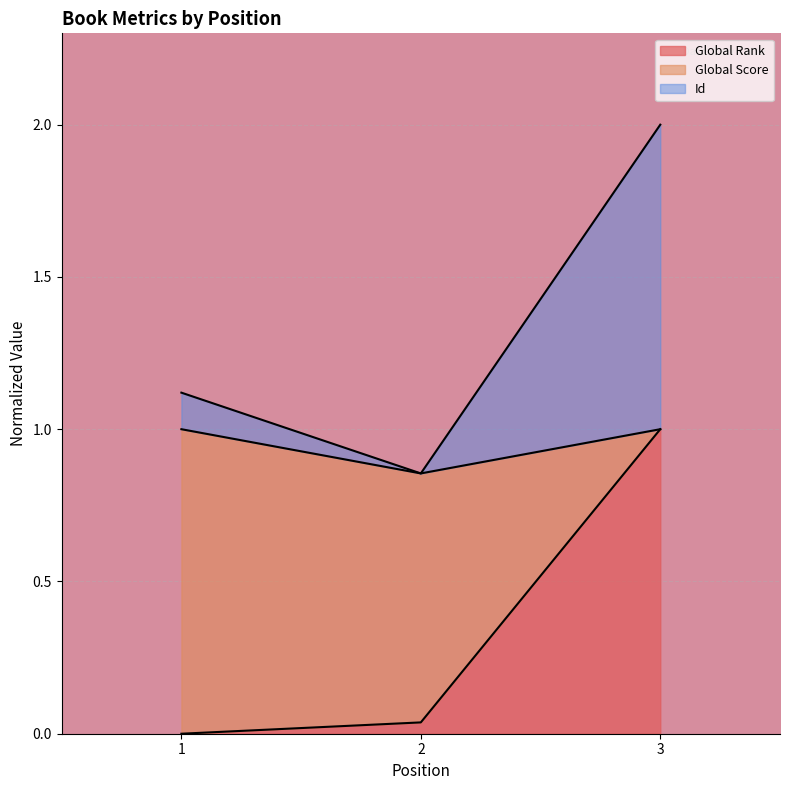

At which label is Id closest to 1?

1